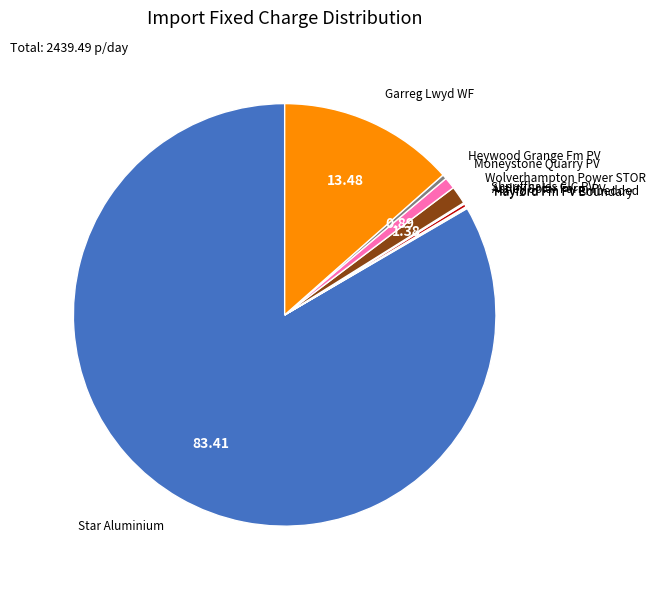

Does any single category account for the majority?

Yes